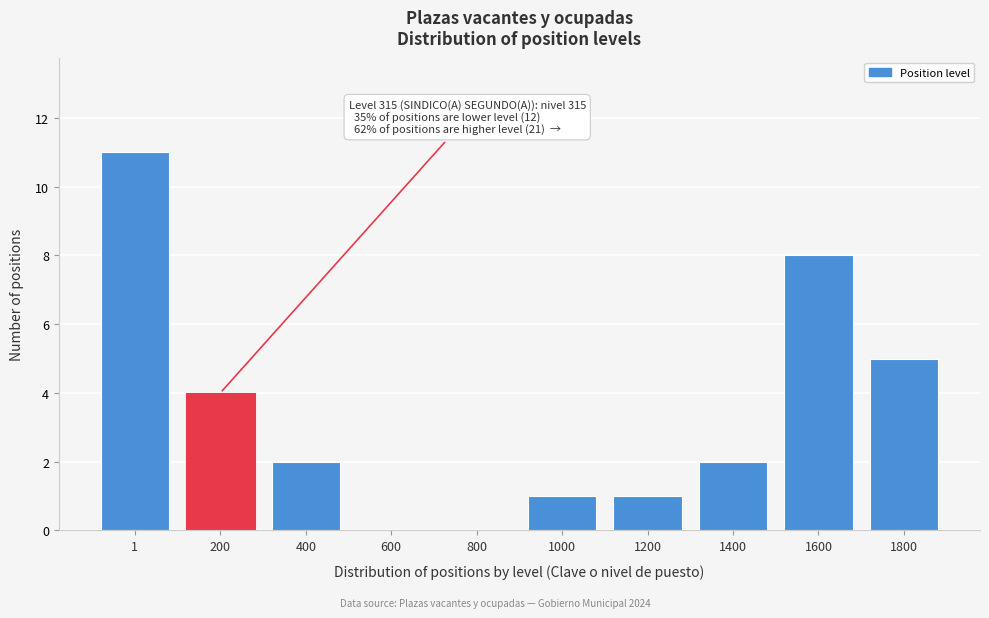

Reading left to right, list all the values displayed in this chart.

1=11	200=4	400=2	600=0	800=0	1000=1	1200=1	1400=2	1600=8	1800=5